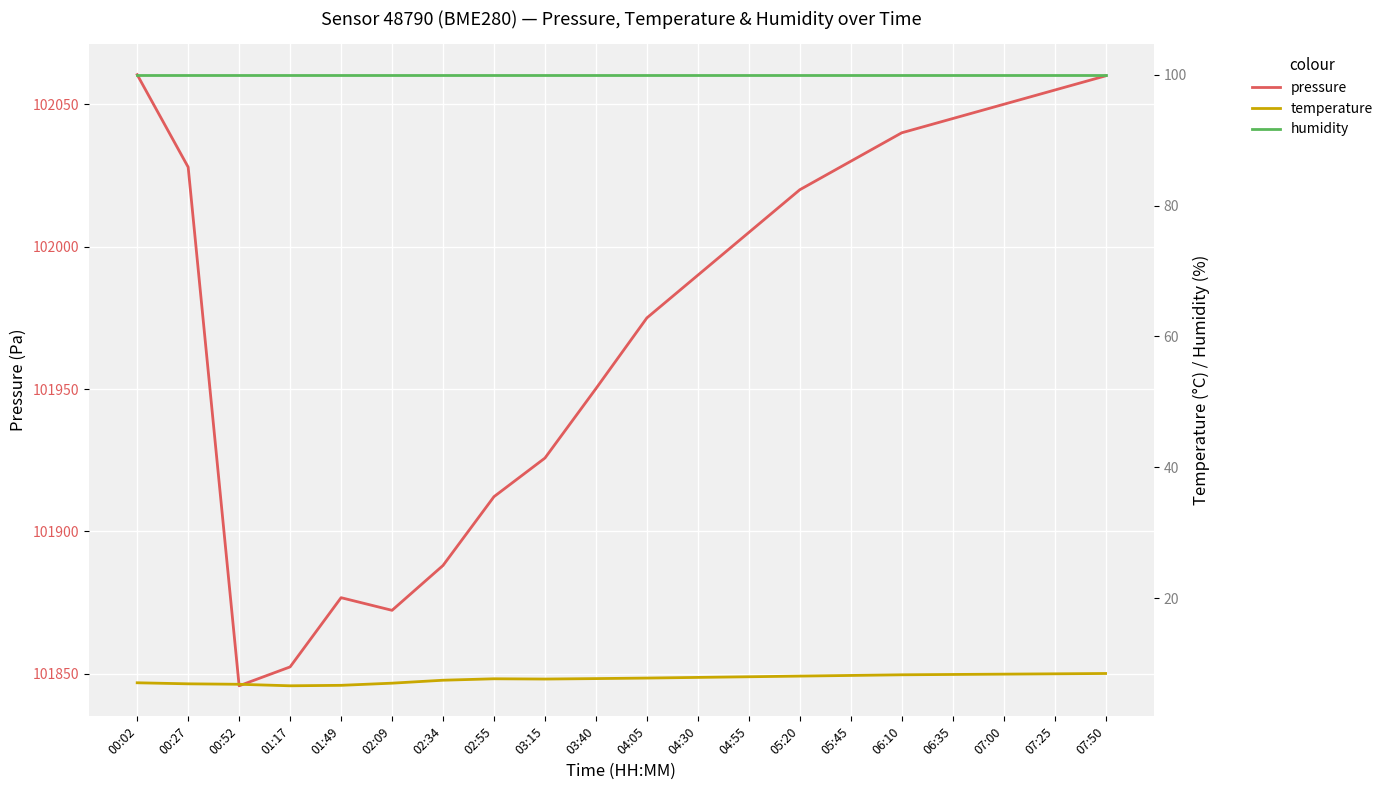

What is the spread (max minus min) of values at 00:52?

101839.0